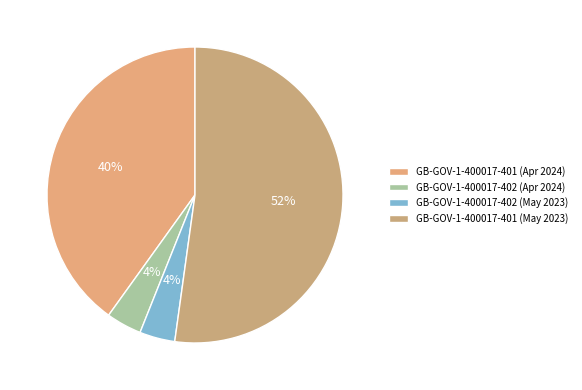

Which slice is the largest?

GB-GOV-1-400017-401 (May 2023)